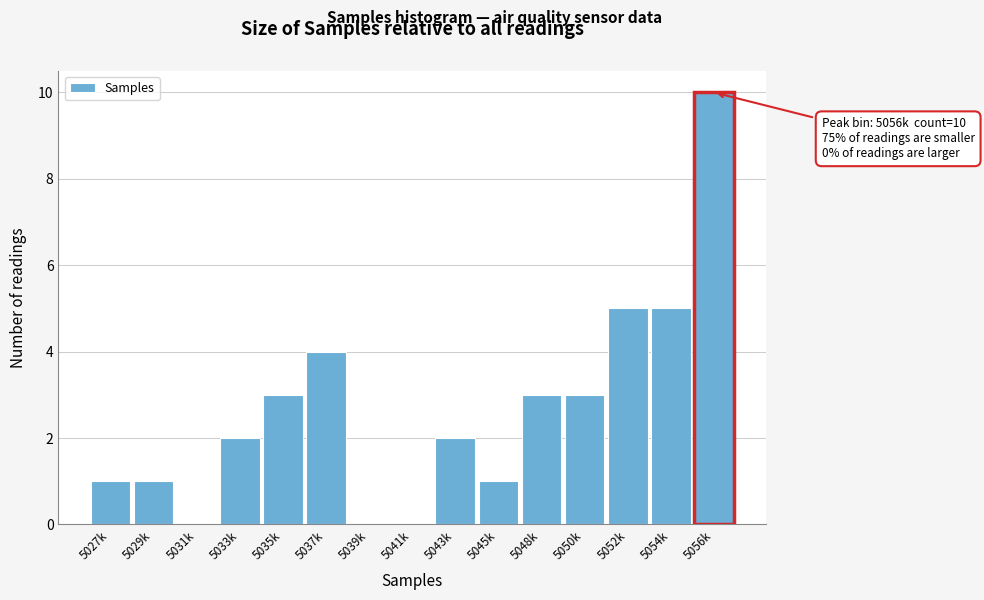

Reading left to right, extract all data points from this chart.

5027k=1	5029k=1	5031k=0	5033k=2	5035k=3	5037k=4	5039k=0	5041k=0	5043k=2	5045k=1	5048k=3	5050k=3	5052k=5	5054k=5	5056k=10